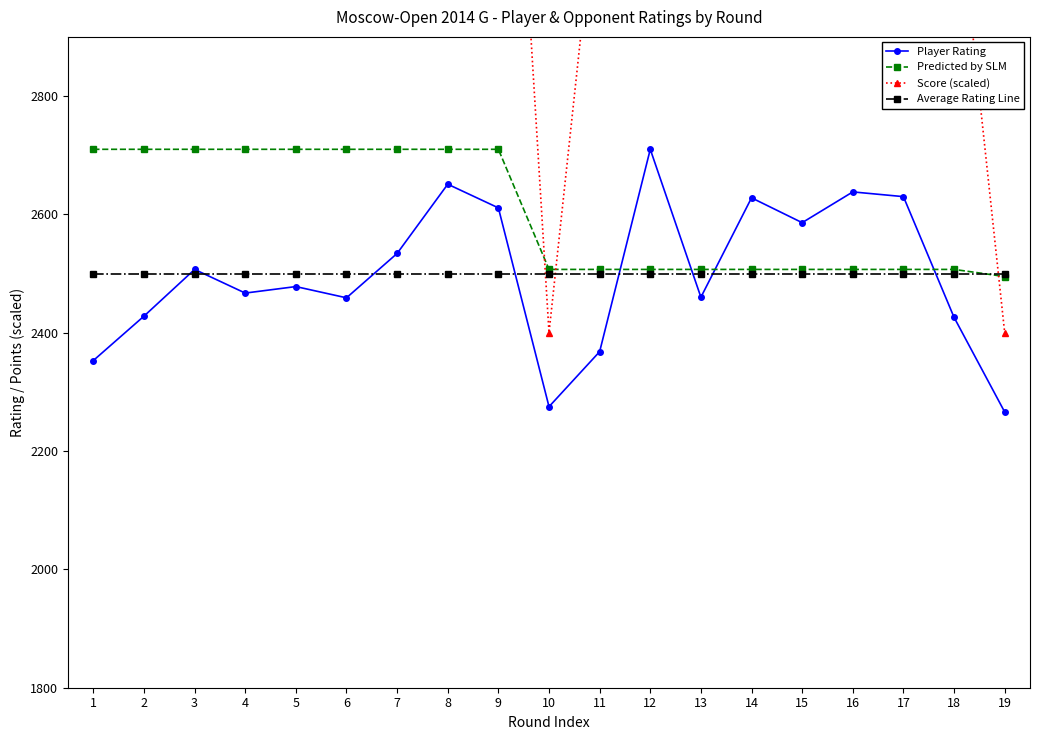

True or false: Average Rating Line has a value of 1487 at 4.

False